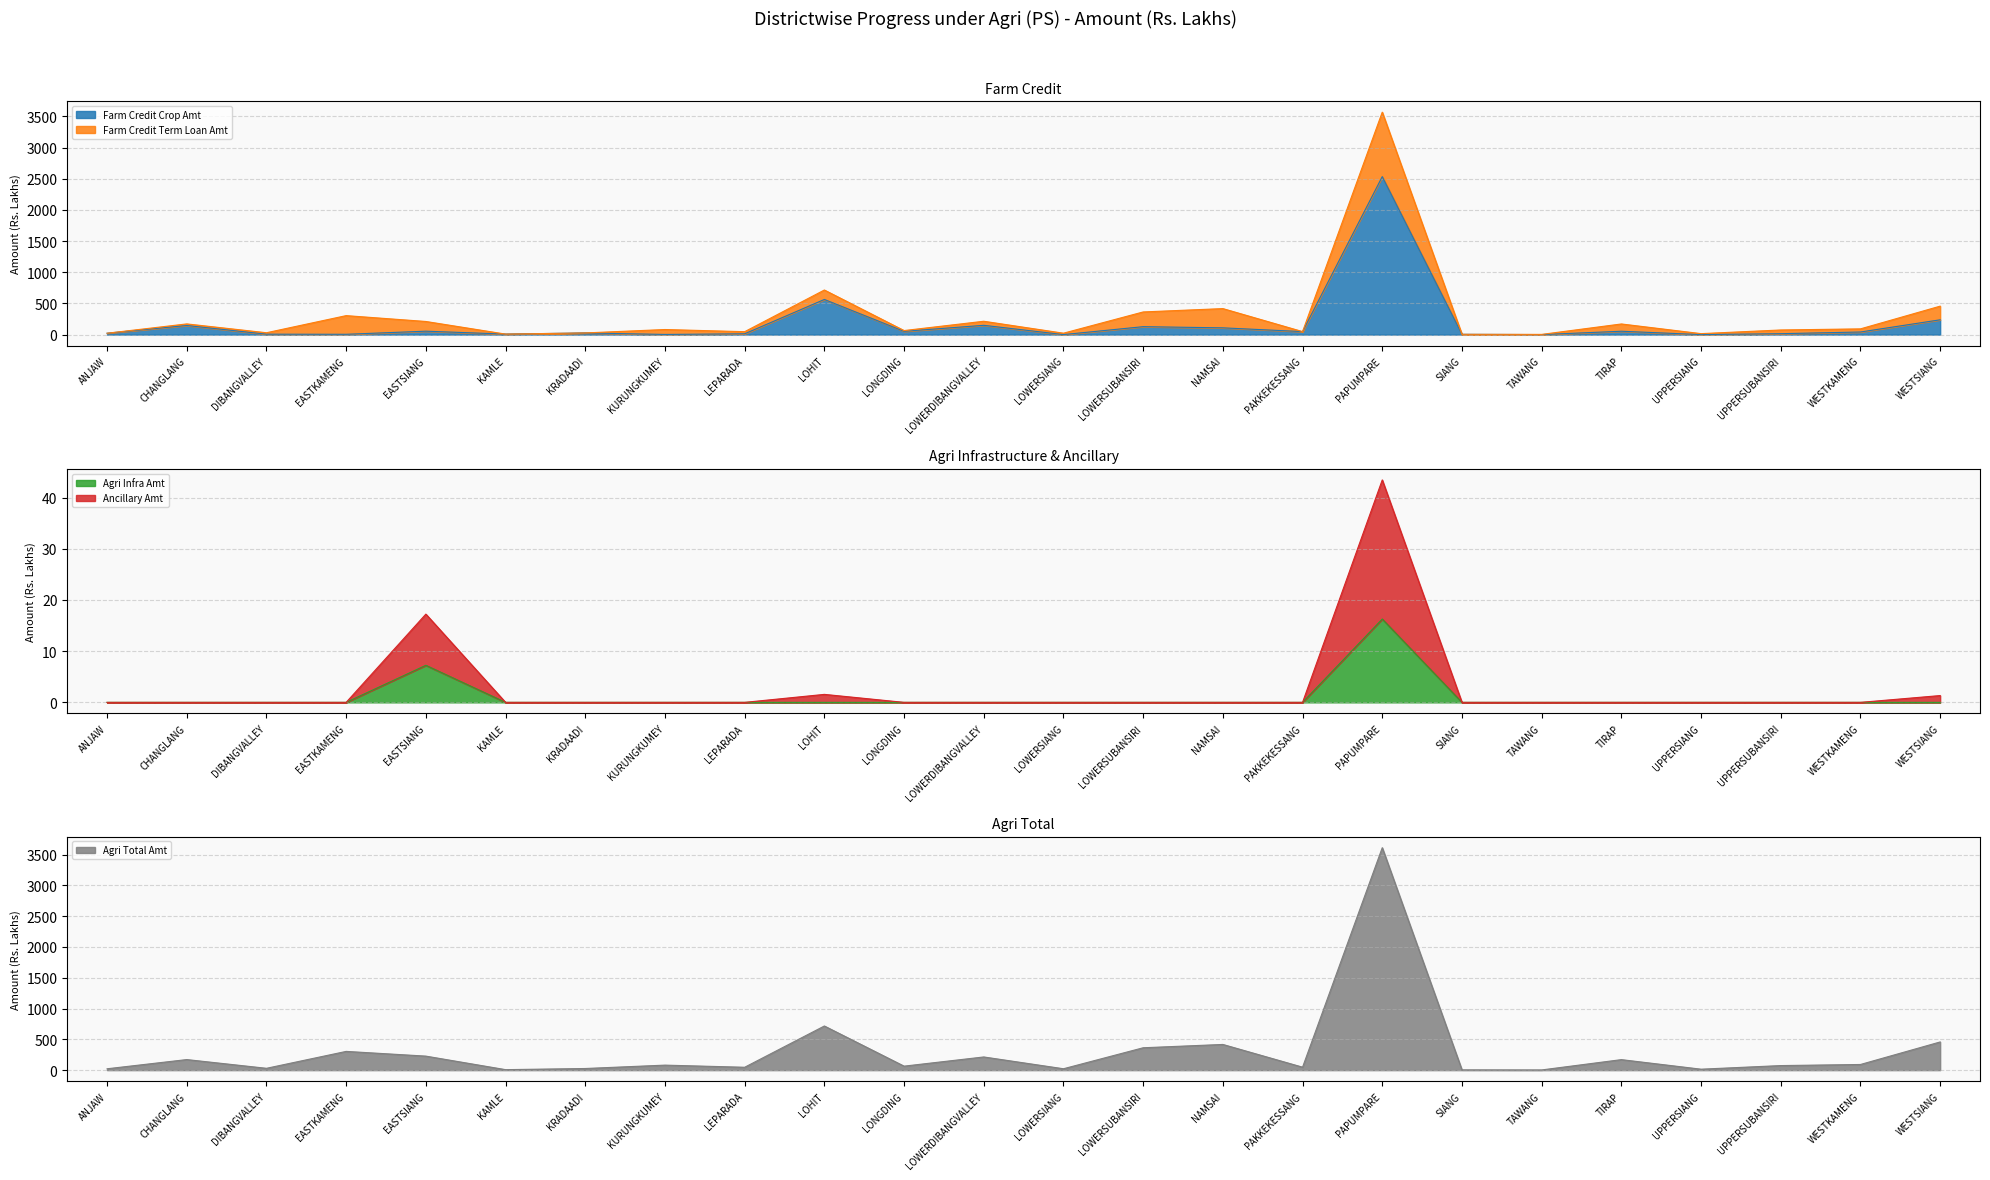

What is the difference between the Agri Total Amt values at DIBANGVALLEY and EASTSIANG?

197.9